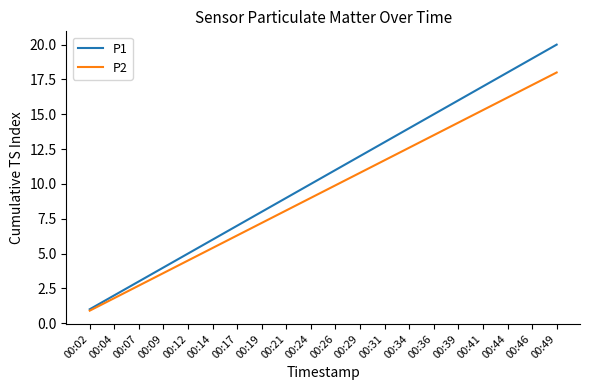

What is the spread (max minus min) of values at 00:07?

0.3